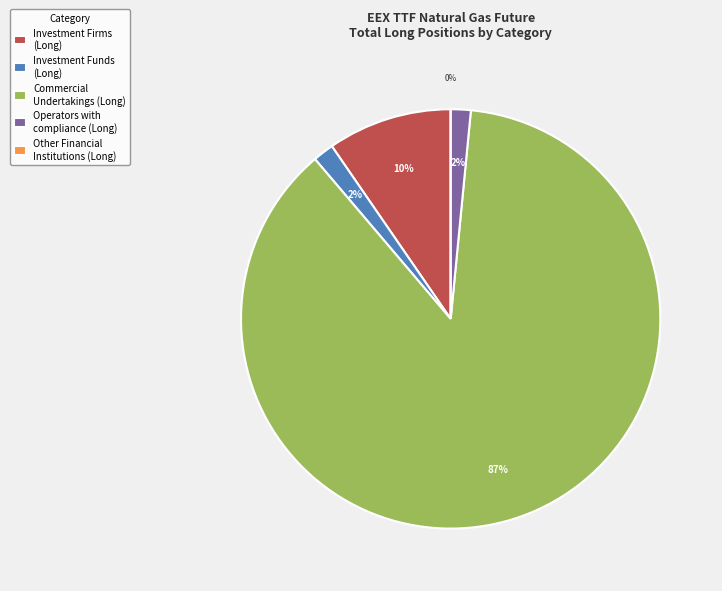

To the nearest percent, what is the average slice percentage?

20%